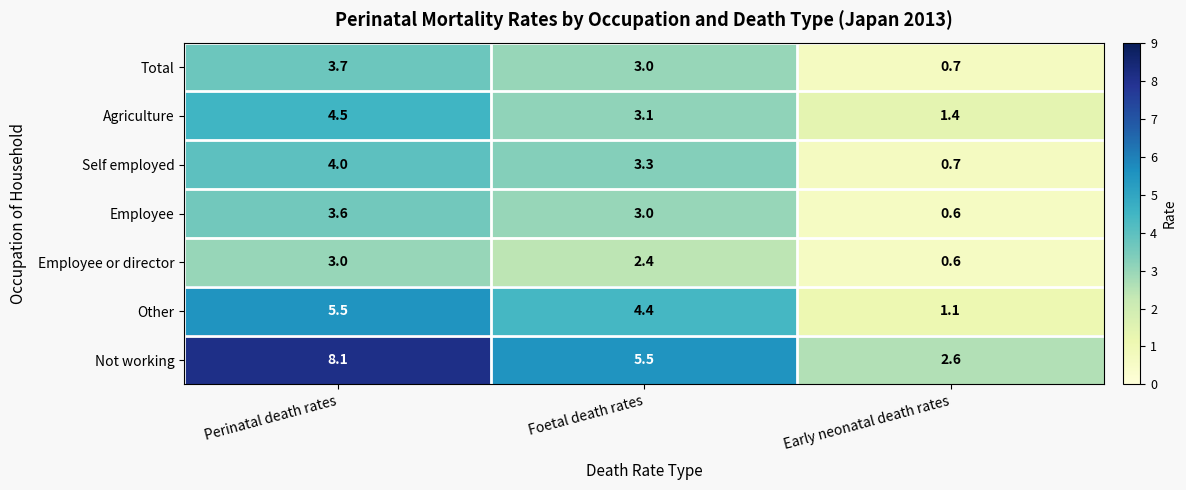

Which series has the widest spread of values?

Not working